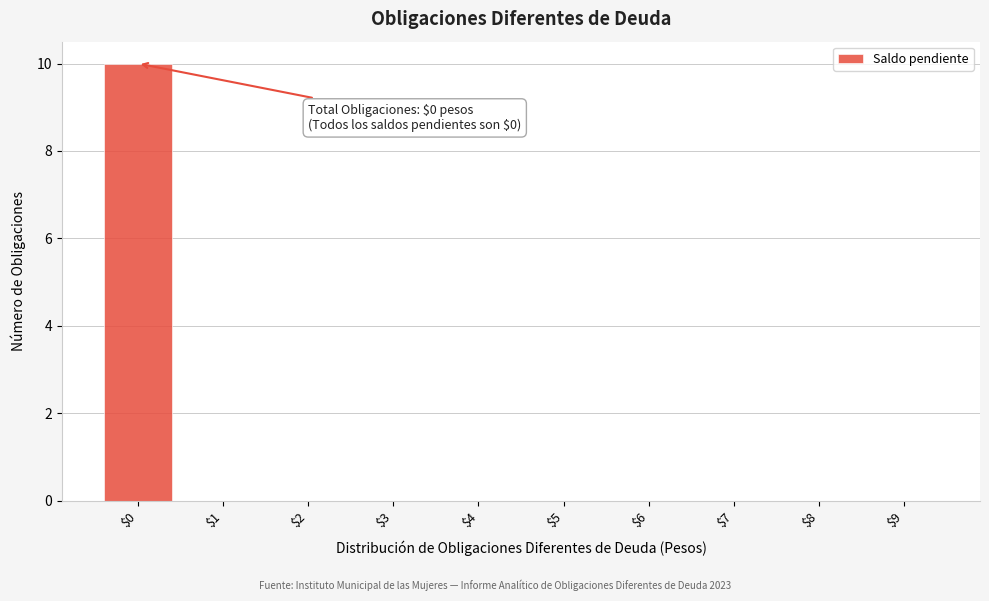

Over which range of the x-axis is the bar tallest?

-0.5 to 0.5